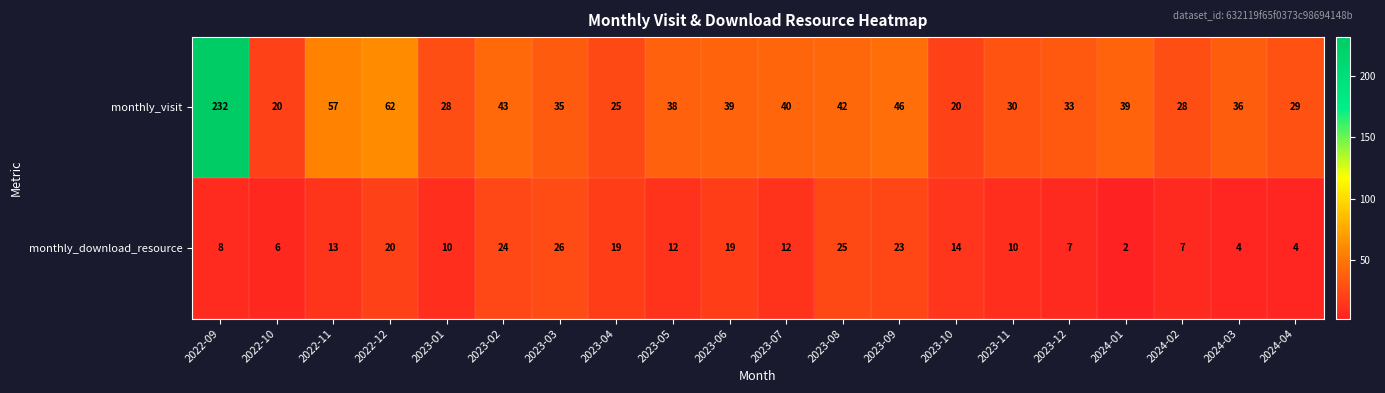

Which series changed the most between 2023-07 and 2023-09?

monthly_download_resource